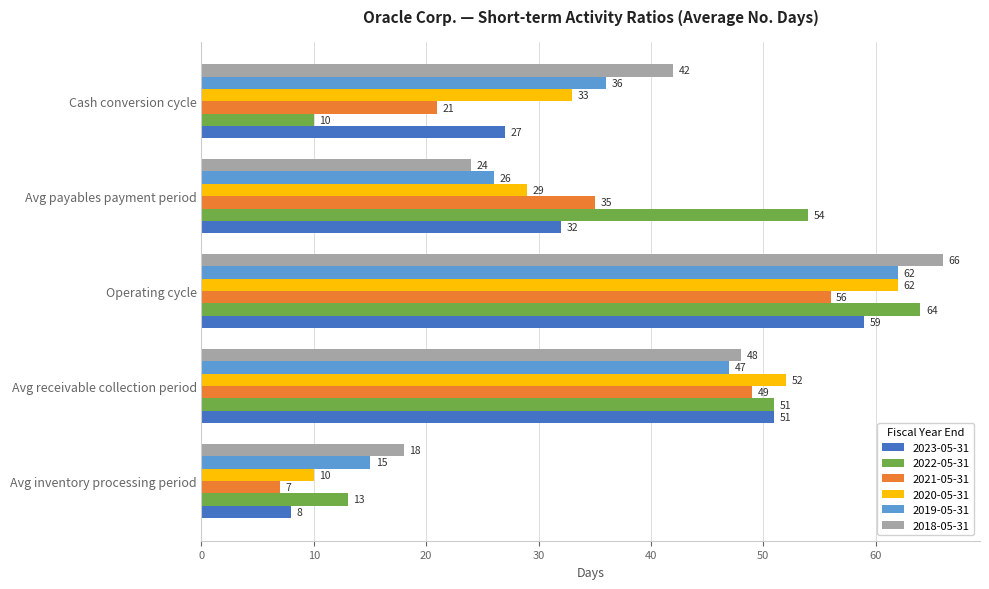

What is the spread (max minus min) of values at Cash conversion cycle?

32